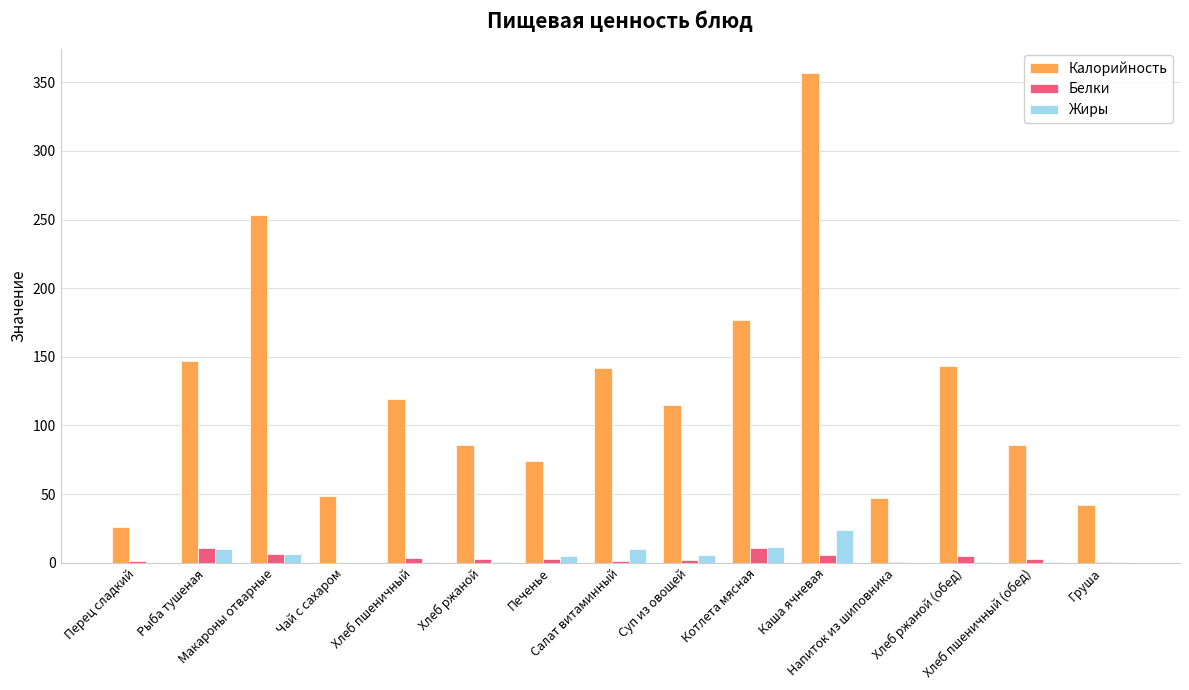

What is the highest value of the Калорийность series?

356.8